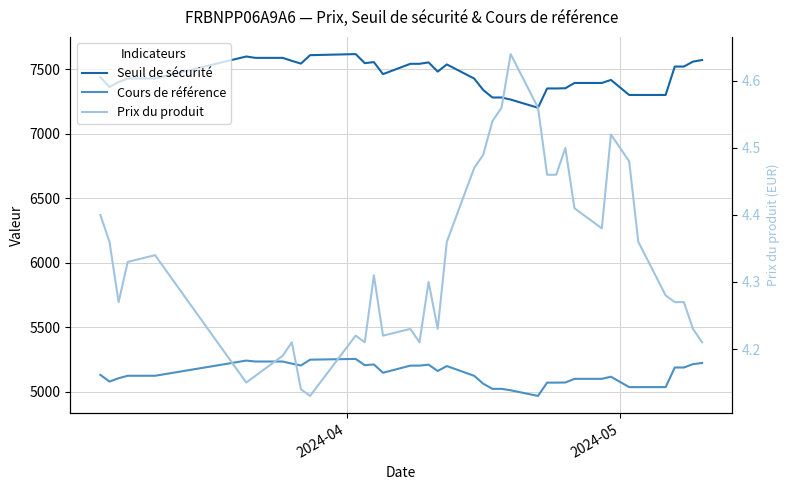

What is the sum of all Cours de référence values?

200391.2